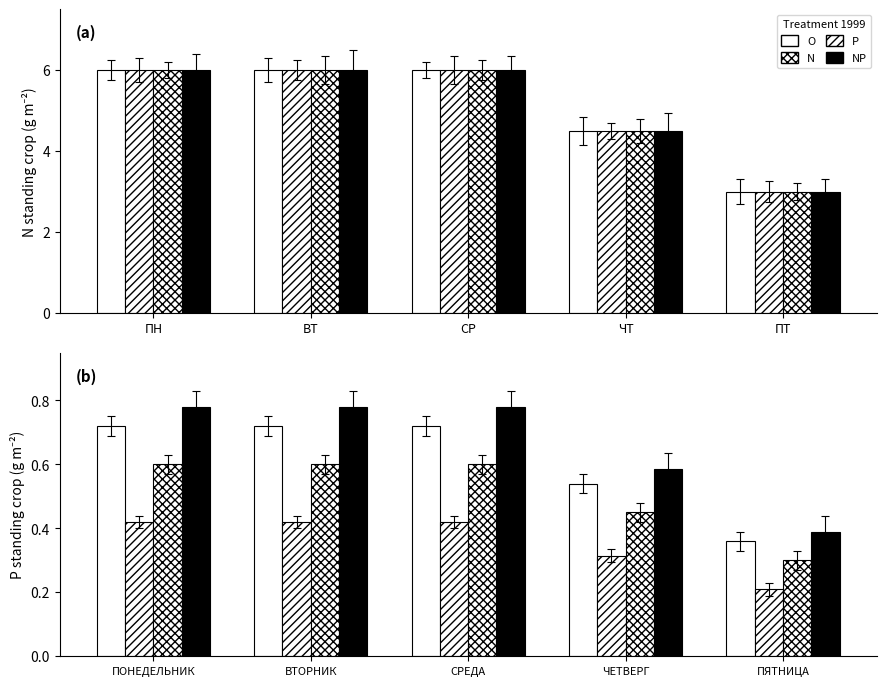

What is the total value across all series at СРЕДА?

2.5